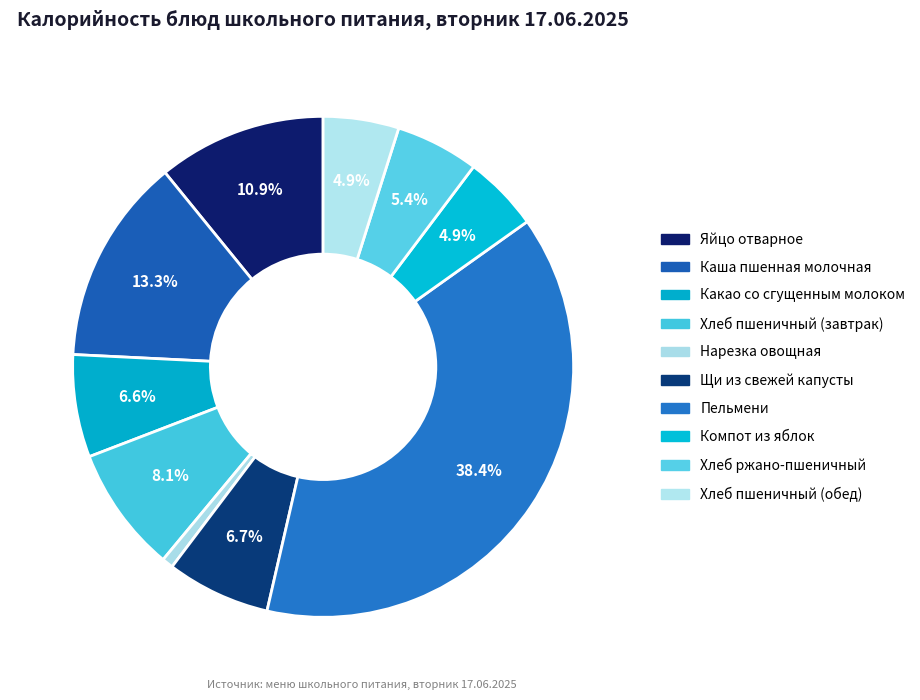

How many slices are in this pie chart?

10